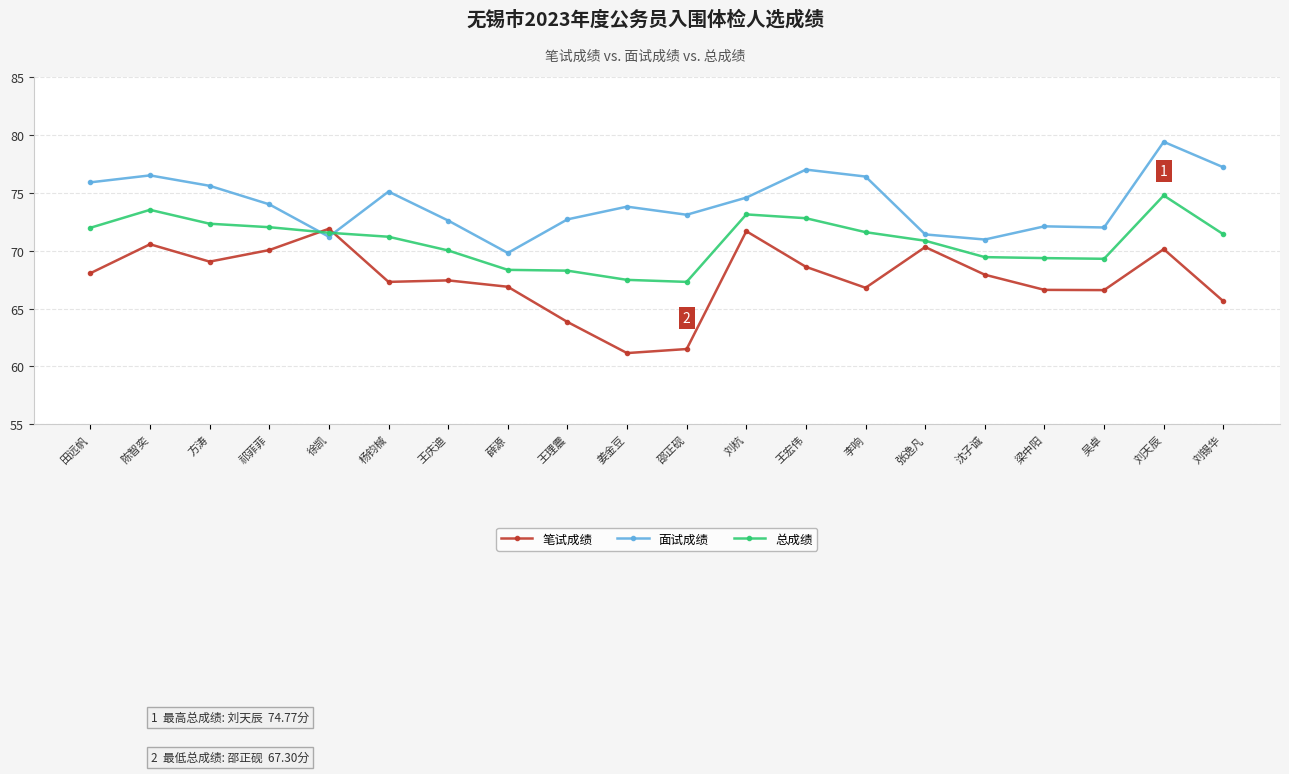

Where do 面试成绩 and 总成绩 first cross each other?

祁菲菲 and 徐凯